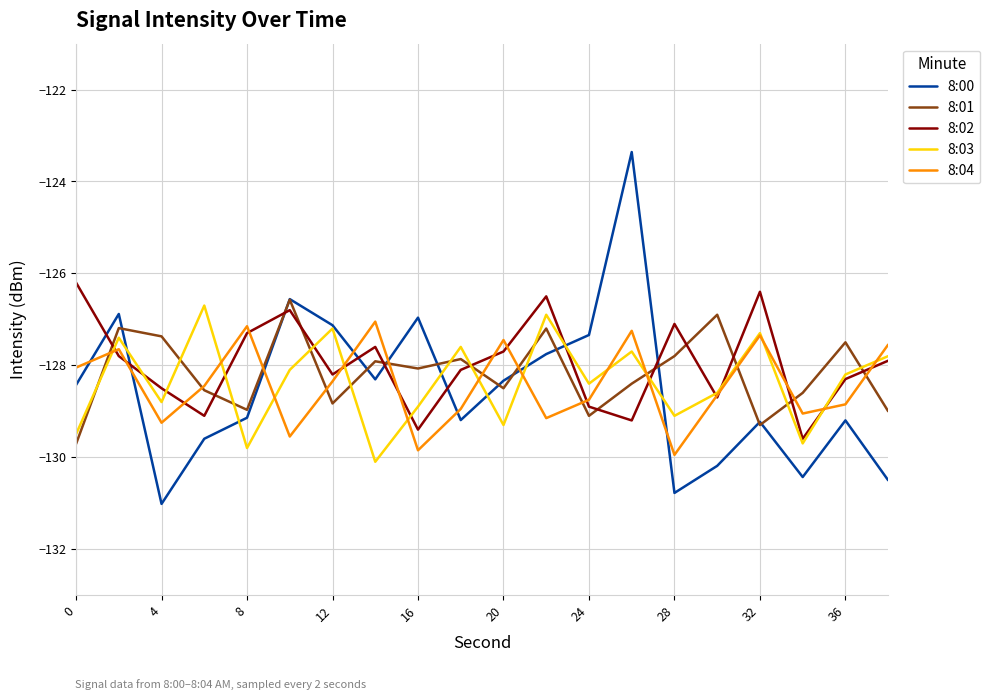

What is the lowest value of the 8:03 series?

-130.1